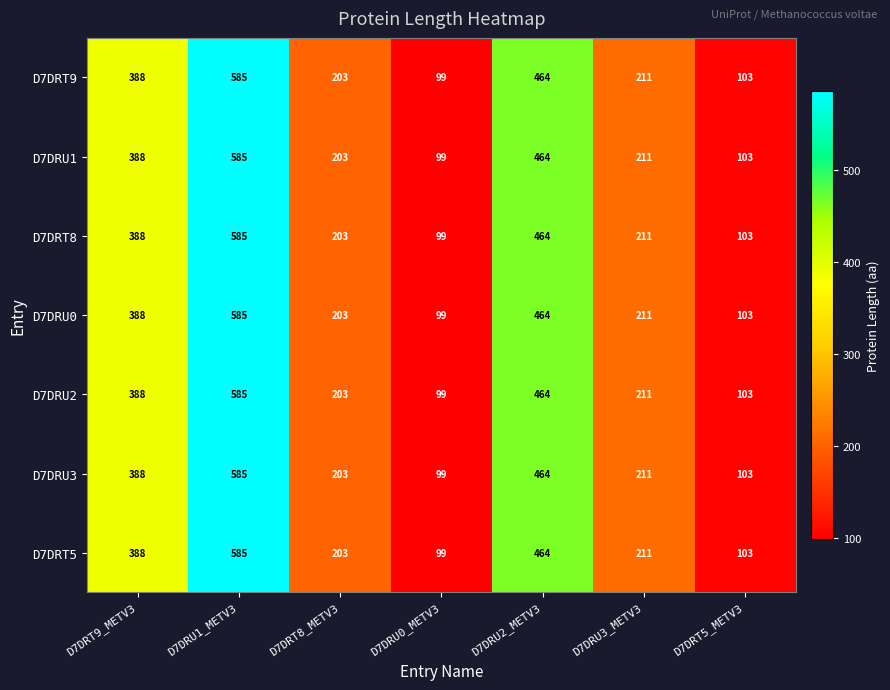

At how many categories does at least one series exceed 144?

5